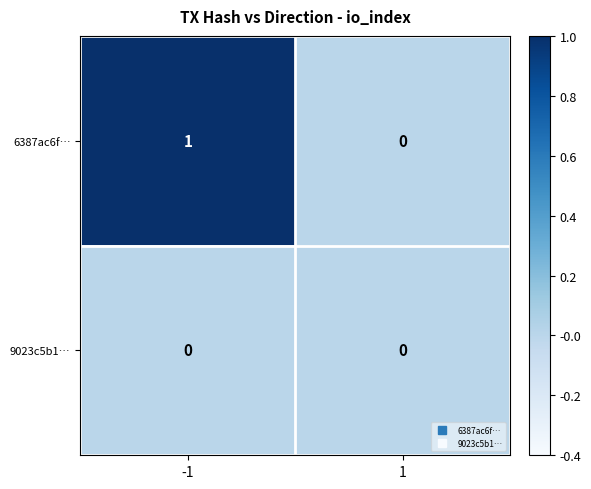

Reading left to right, what are all the values shown in this chart?

6387ac6f…: -1=1	1=0
9023c5b1…: -1=0	1=0